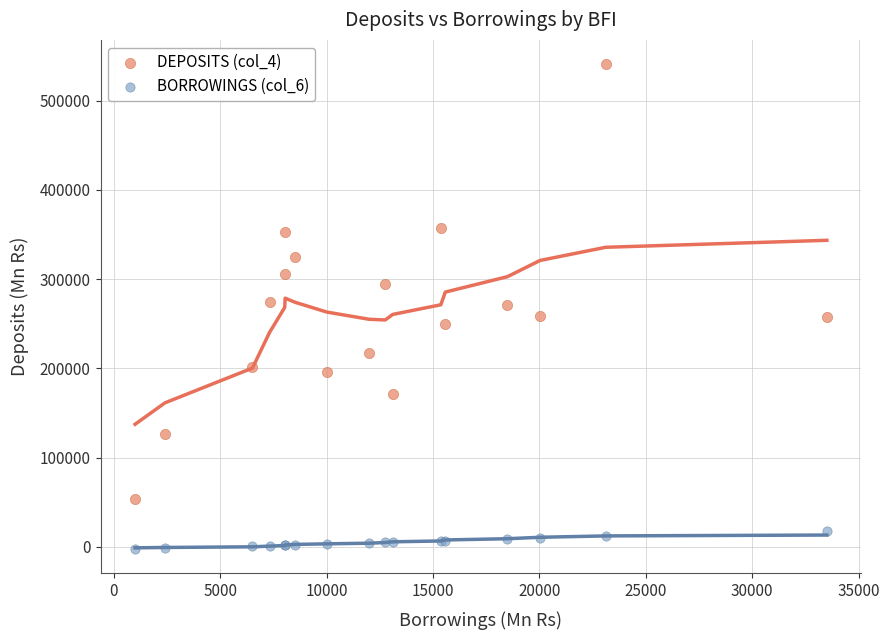

What are all the series names shown in the legend?

DEPOSITS (col_4), BORROWINGS (col_6)